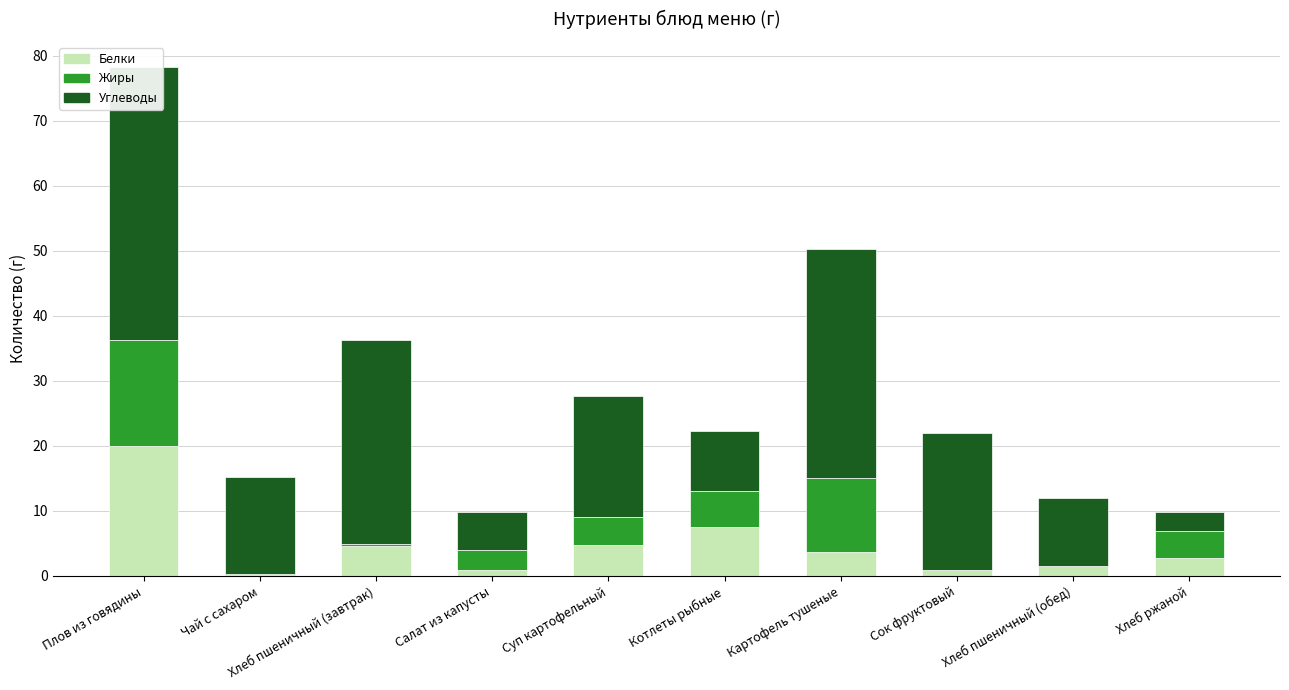

True or false: Белки has a value of 7.7 at Суп картофельный.

False